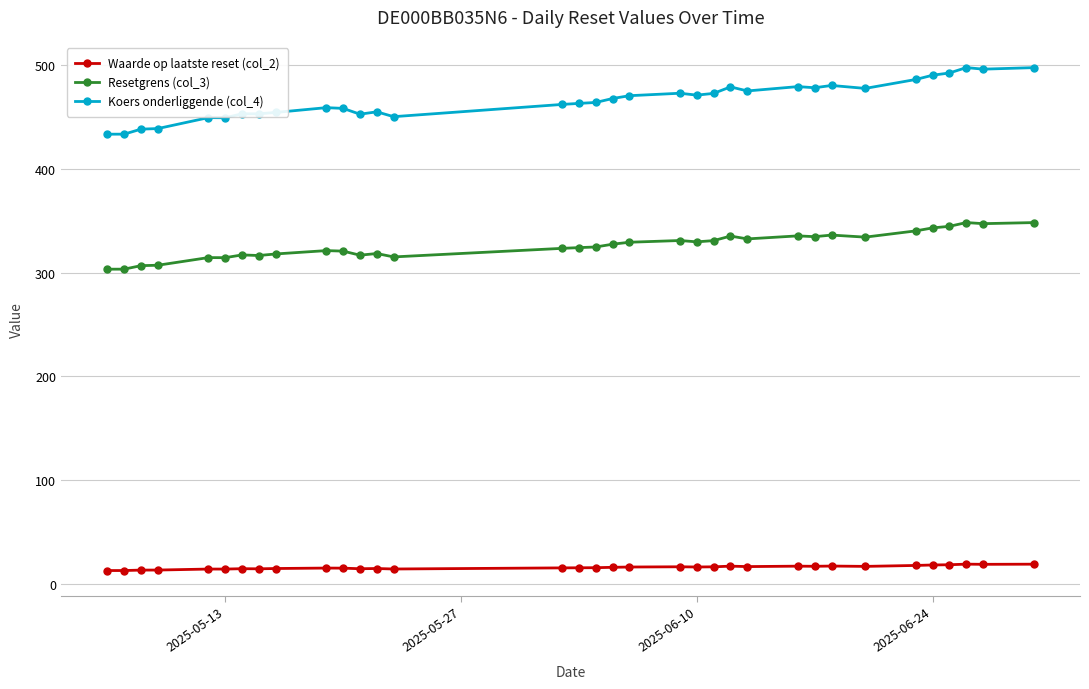

What is the value of the Resetgrens (col_3) point at the 30th from the left?

343.1